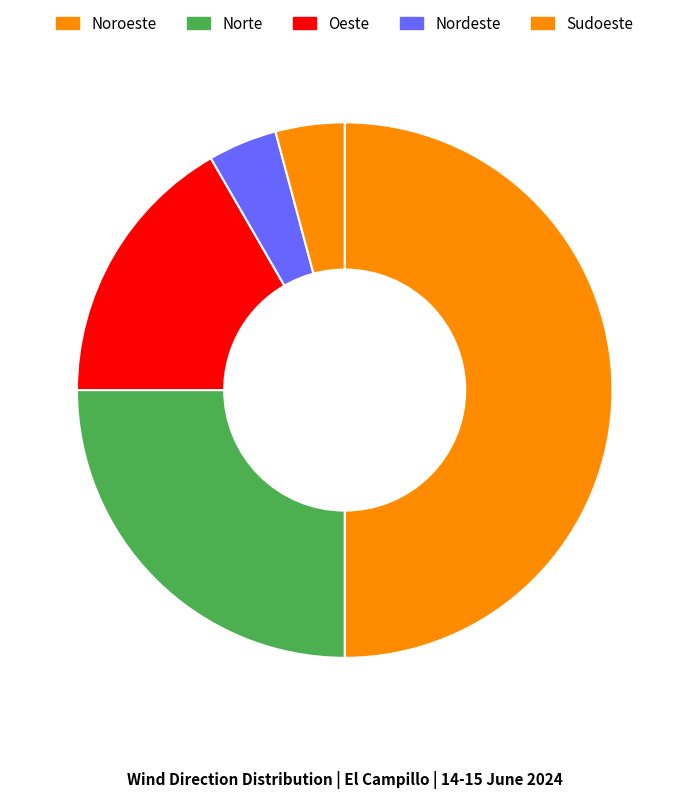

Combined, what portion of the pie is Nordeste and Oeste?

20.8%